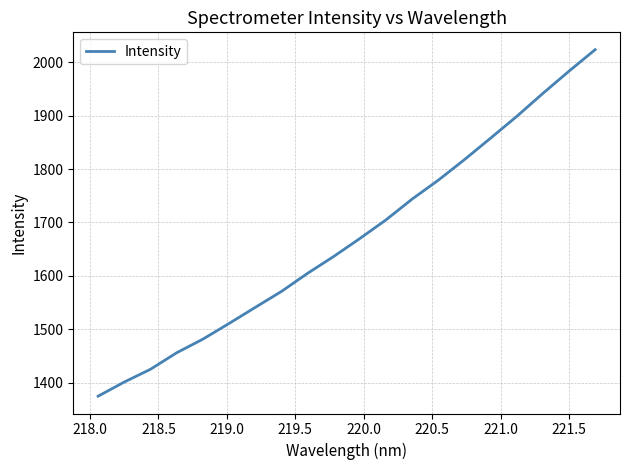

What is the difference between the maximum and minimum values?

648.8